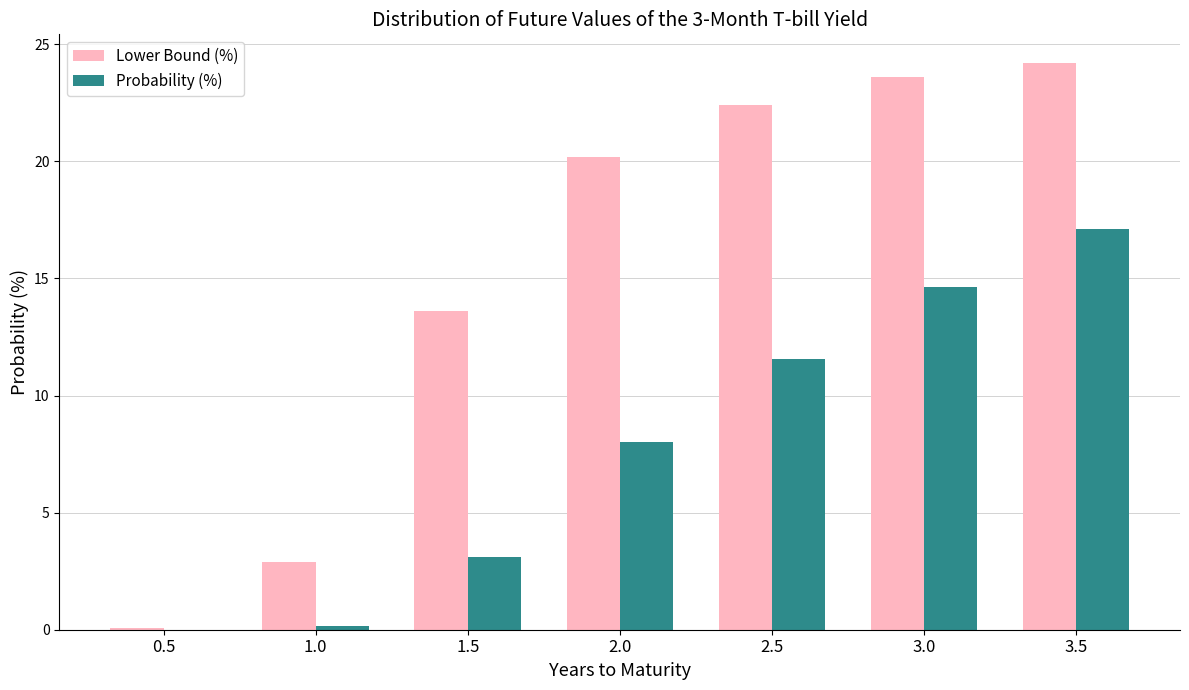

Is the value of Lower Bound (%) at 3.5 greater than the value of Probability (%) at 0.5?

Yes